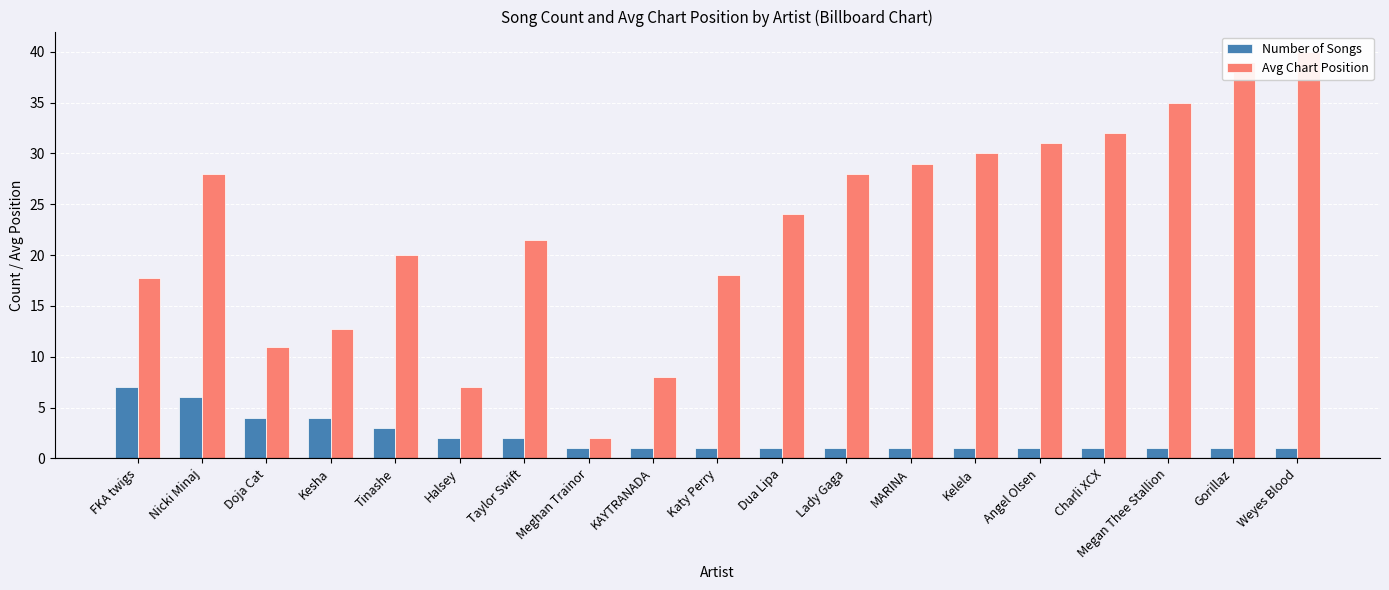

Which series has the largest range (max minus min)?

Avg Chart Position